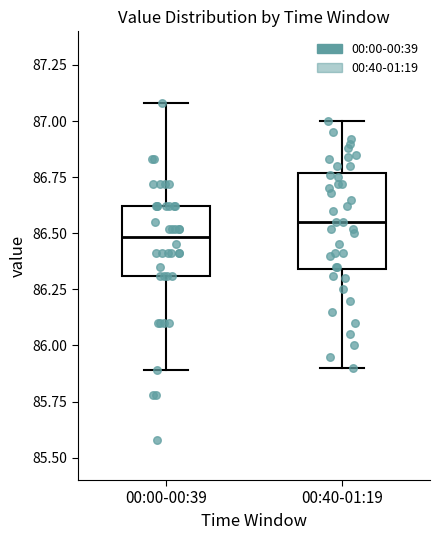

Which box's median line is the highest?

00:40-01:19